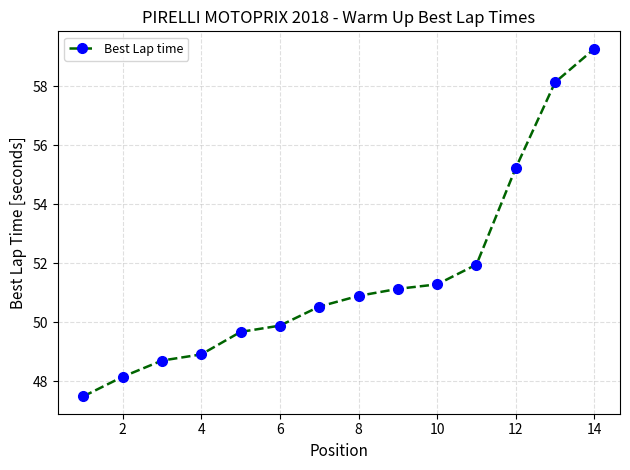

Count the number of data series in this chart.

1